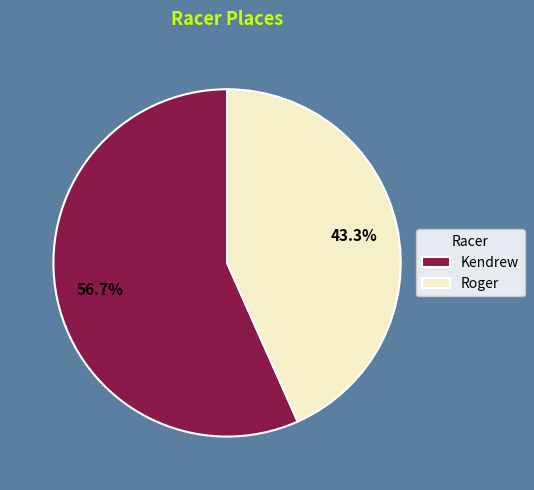

Which category has the biggest portion of the pie?

Kendrew